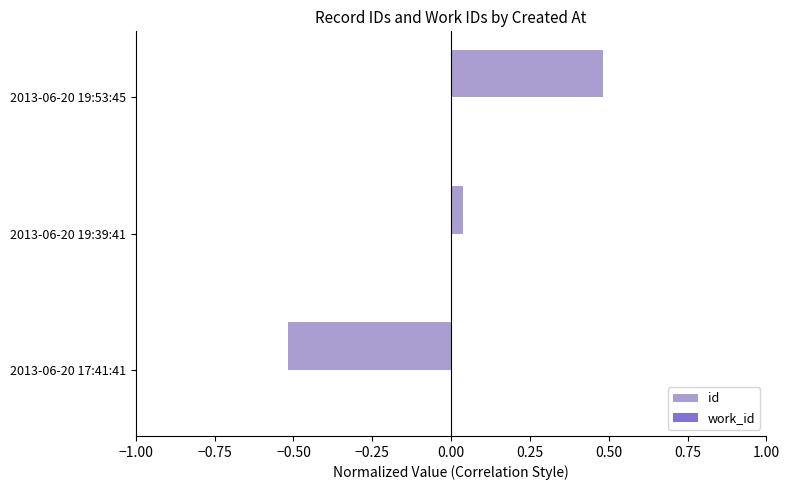

What is the difference between the values at 2013-06-20 19:53:45 and 2013-06-20 17:41:41?

1.0